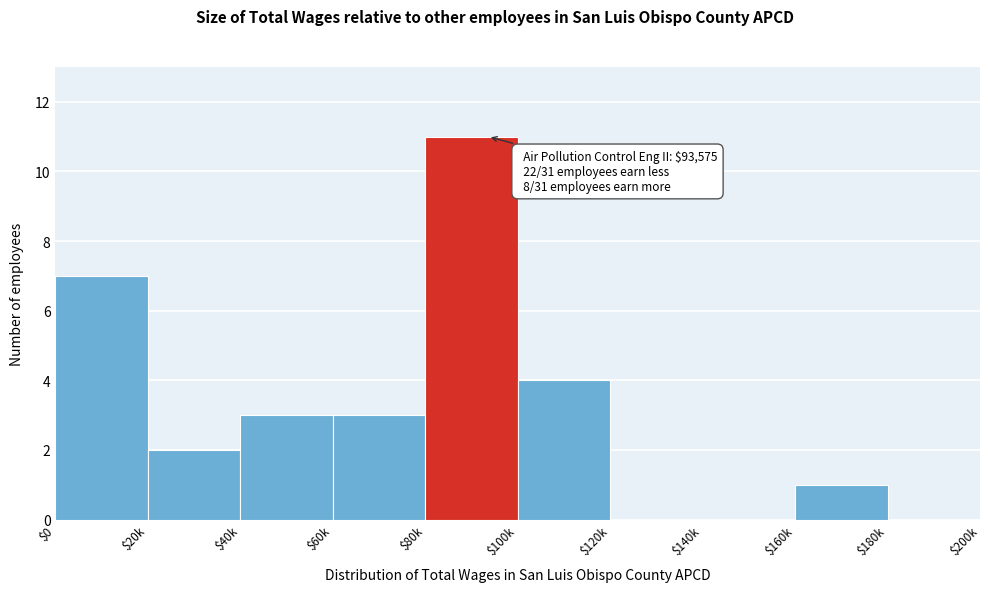

What is the sum of all values?

31